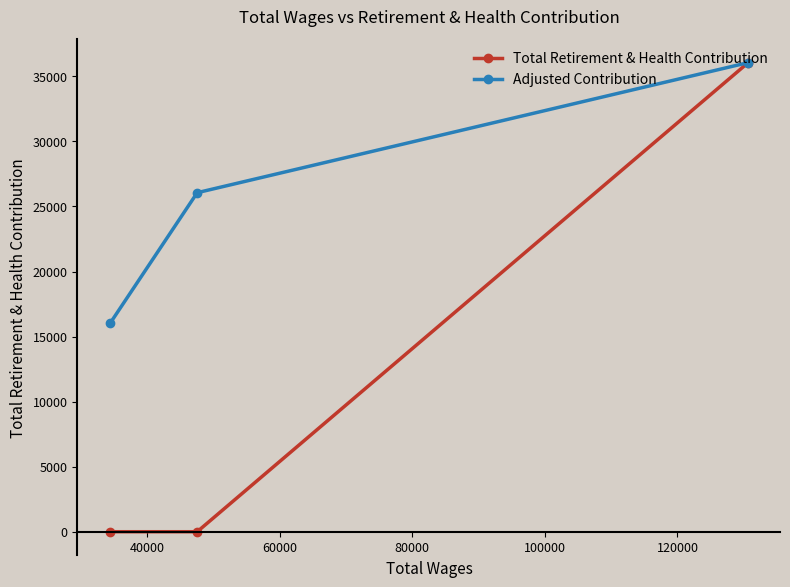

Which series has the largest range (max minus min)?

Total Retirement & Health Contribution